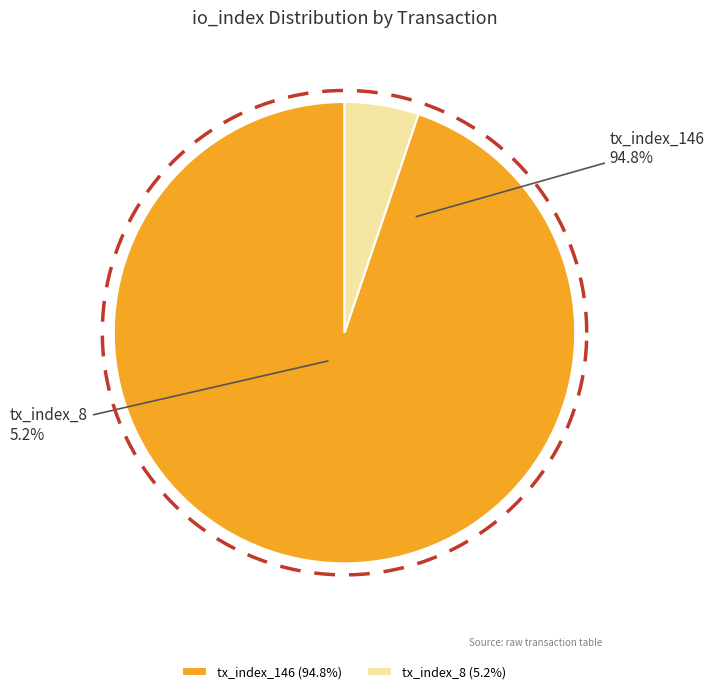

Count the number of slices in the pie.

2